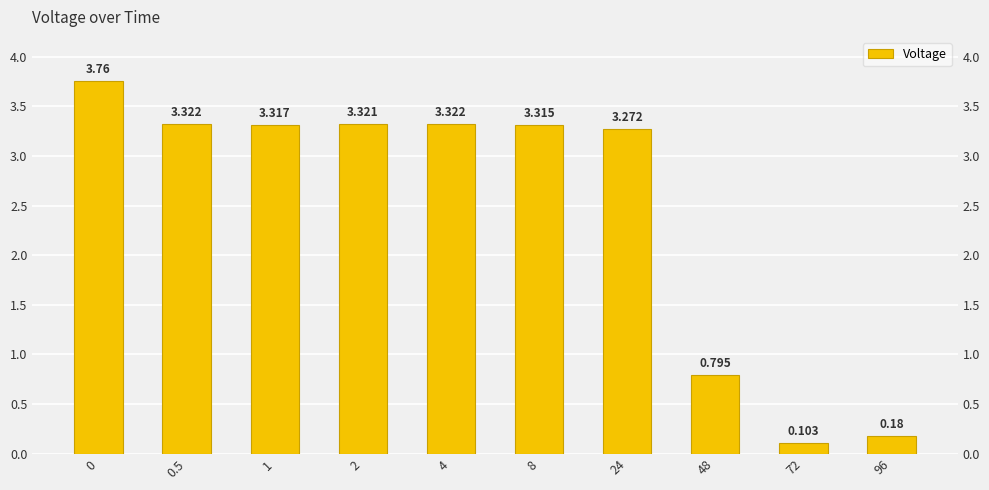

What is the smallest value displayed?

0.1